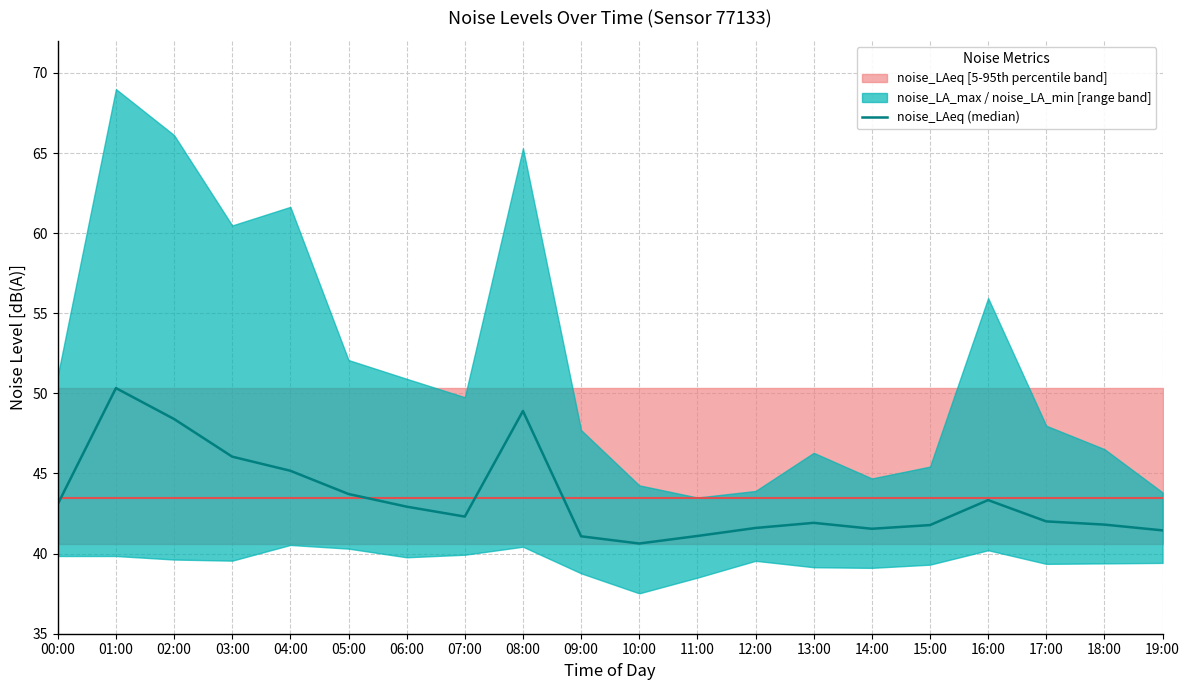

Which has a higher value, 00:00 or 18:00?

00:00